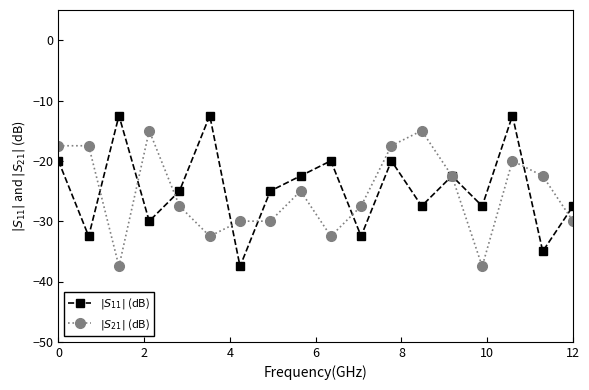

What is the maximum value shown in the chart?

-12.5